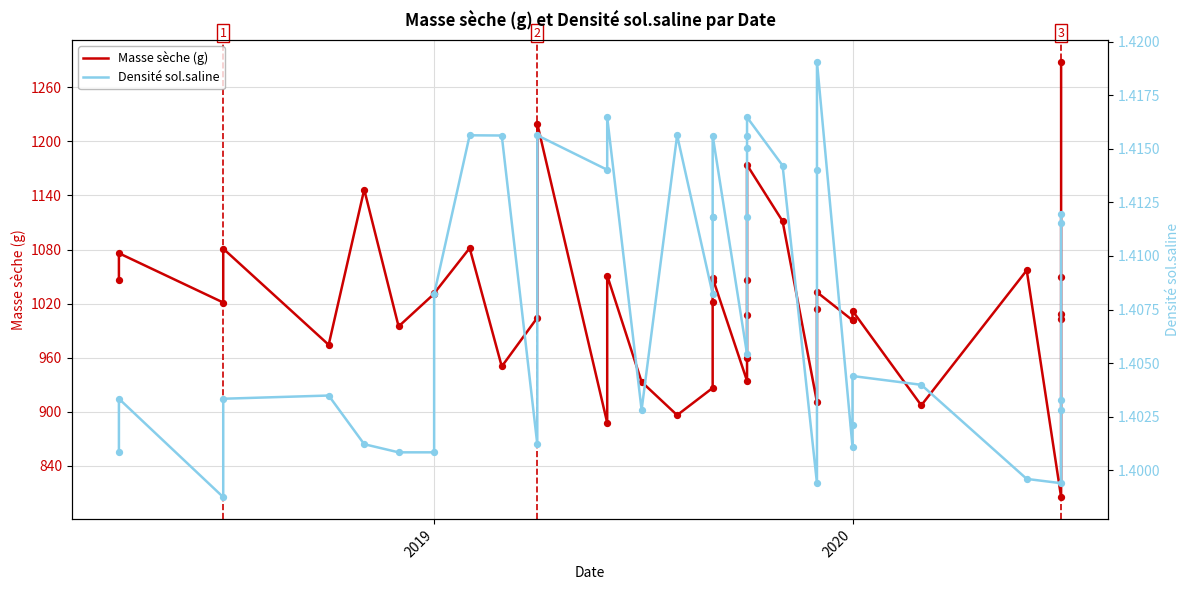

Which series contains the lowest Y value?

Densité sol.saline